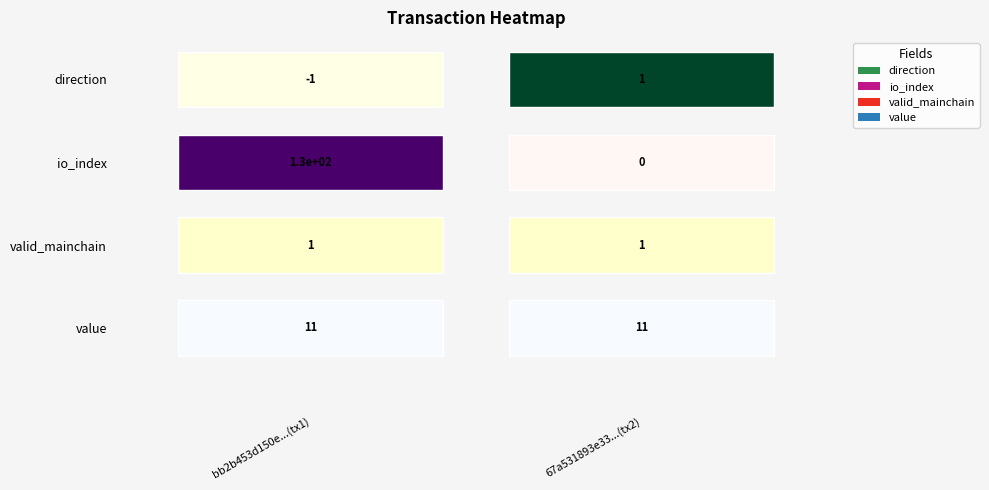

List the labels in order of bb2b453d150e0016fd3bf05002f4f946e5110f9 value, smallest first.

direction, valid_mainchain, value, io_index